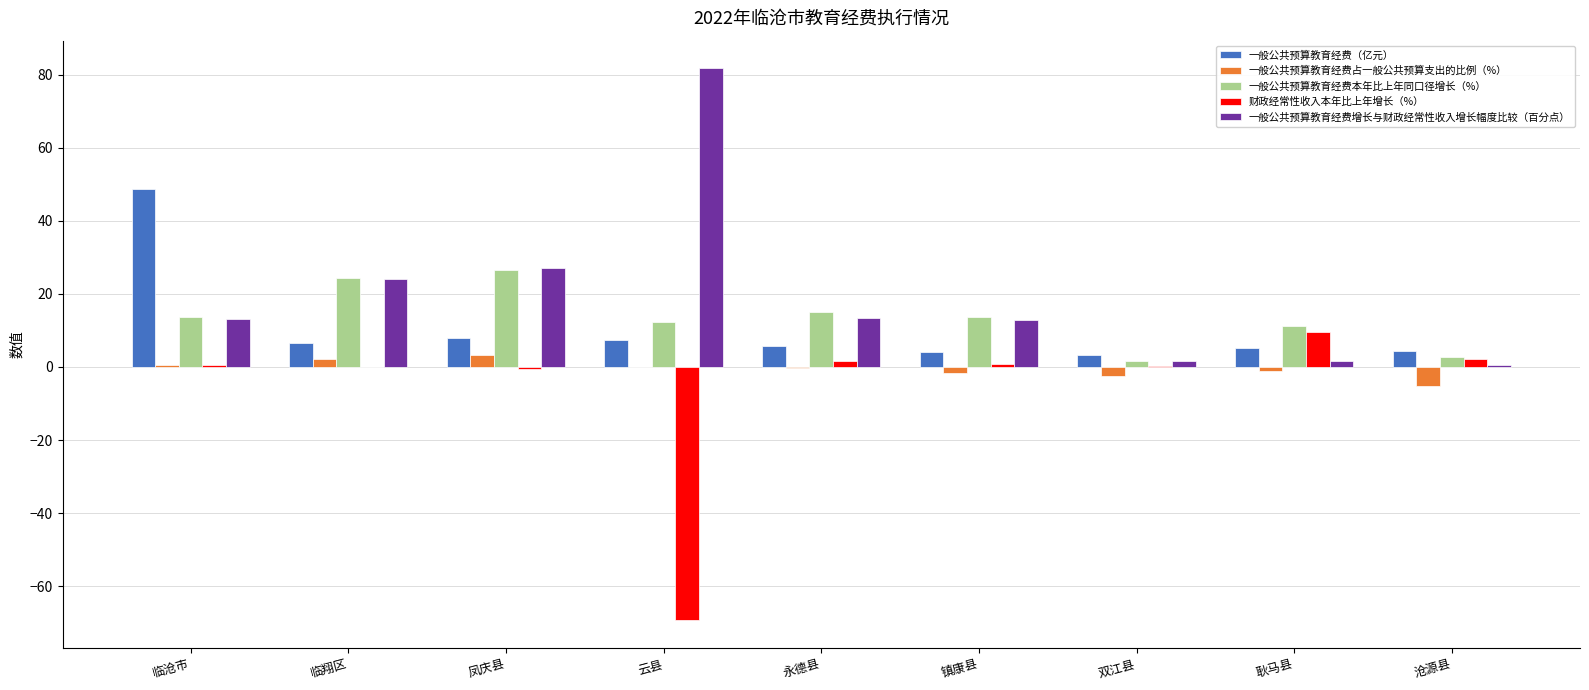

Which series has the largest total across all categories?

一般公共预算教育经费增长与财政经常性收入增长幅度比较（百分点）